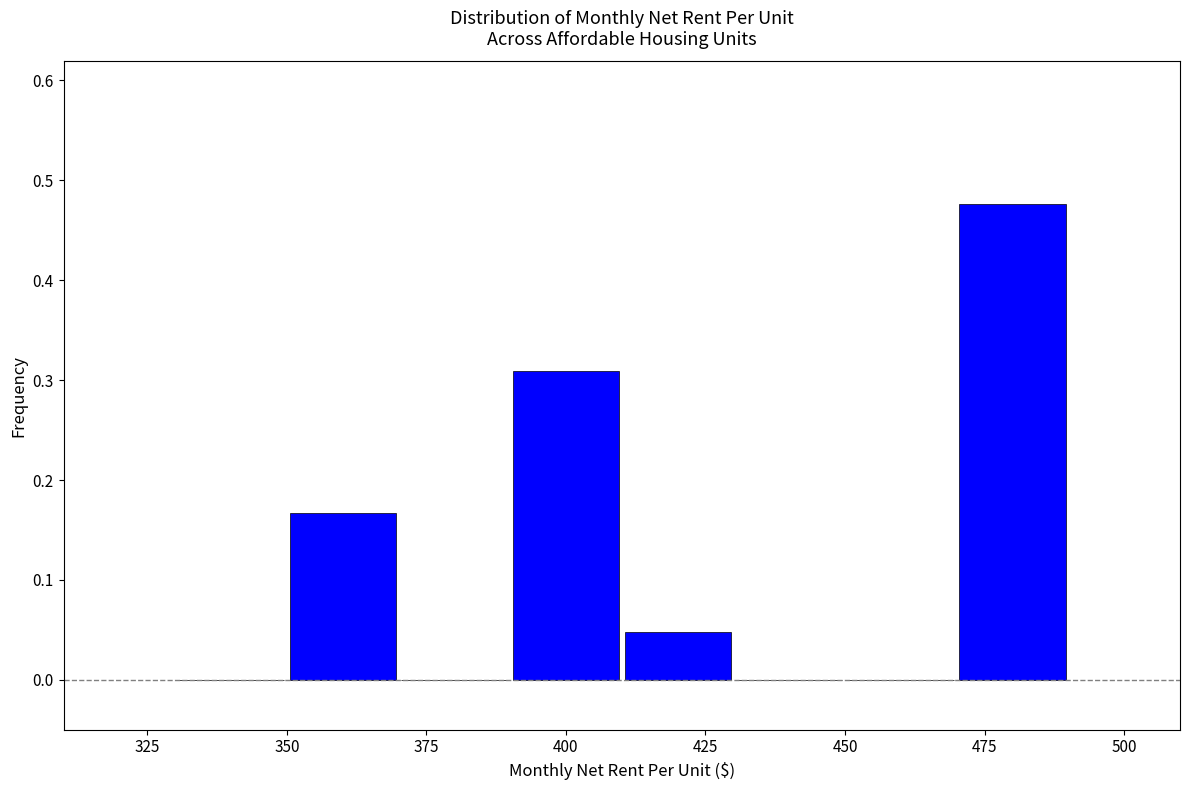

Over which range of the x-axis is the bar tallest?

470 to 490